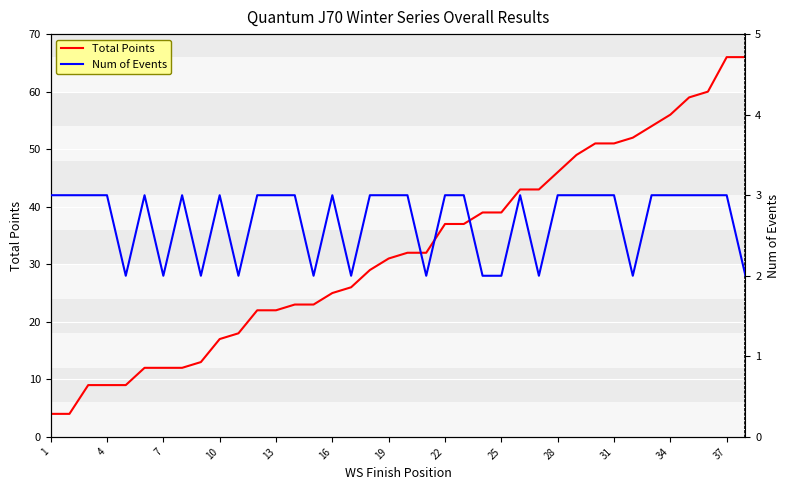

Between 10 and 25, which series saw the biggest shift?

Total Points